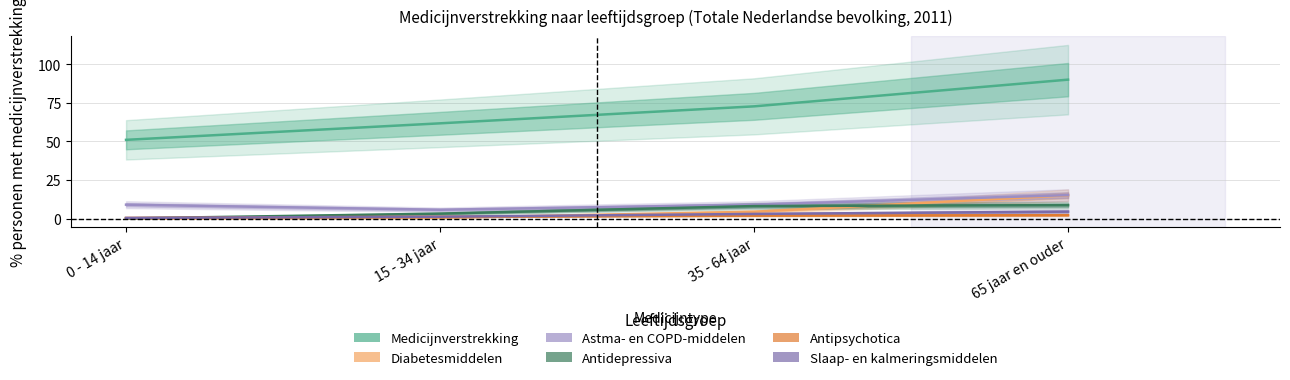

True or false: Slaap- en kalmeringsmiddelen and Medicijnverstrekking cross at least once.

False